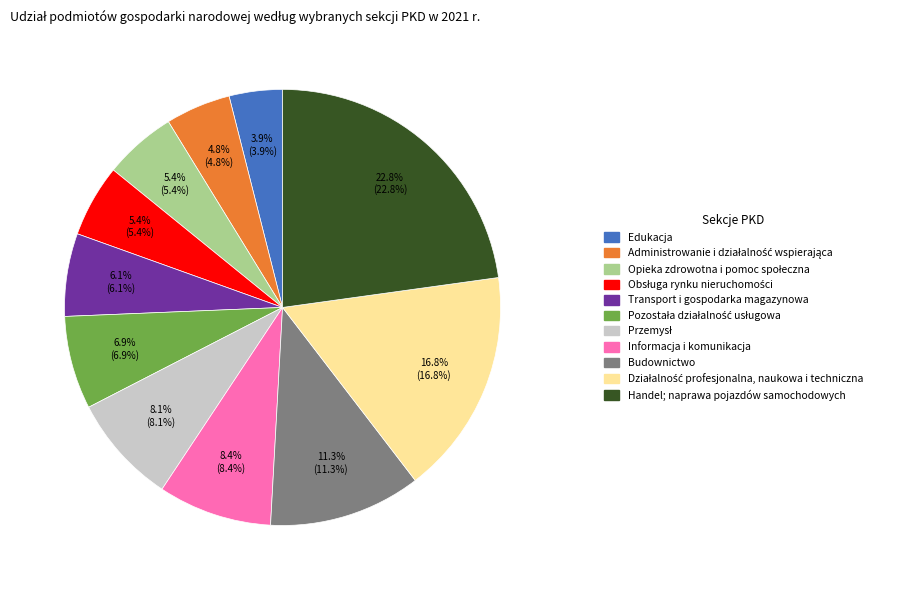

Is there a majority slice in this chart?

No